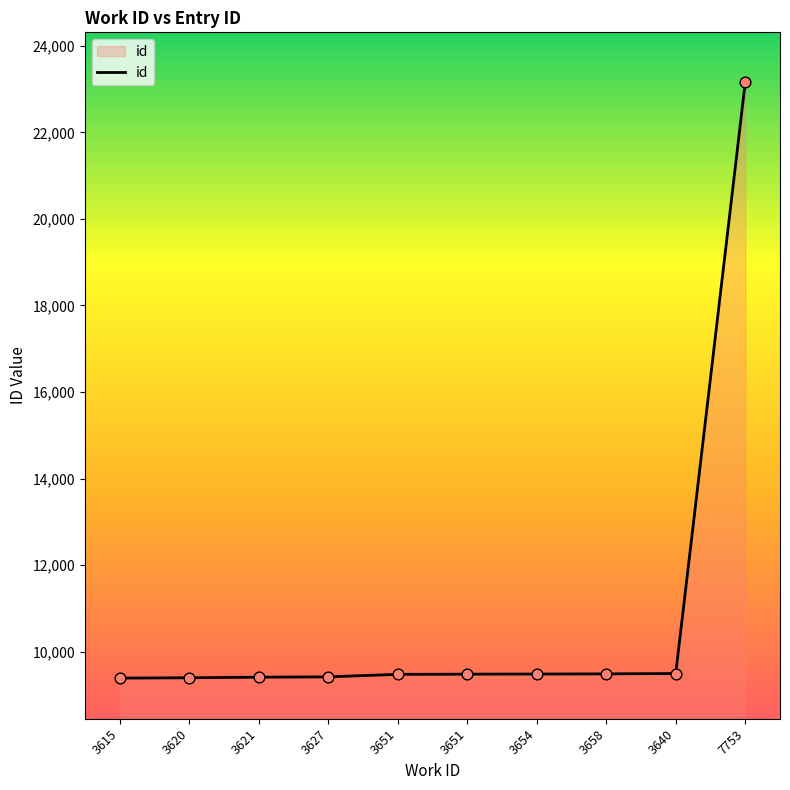

Which has a higher value, 7753 or 3658?

7753